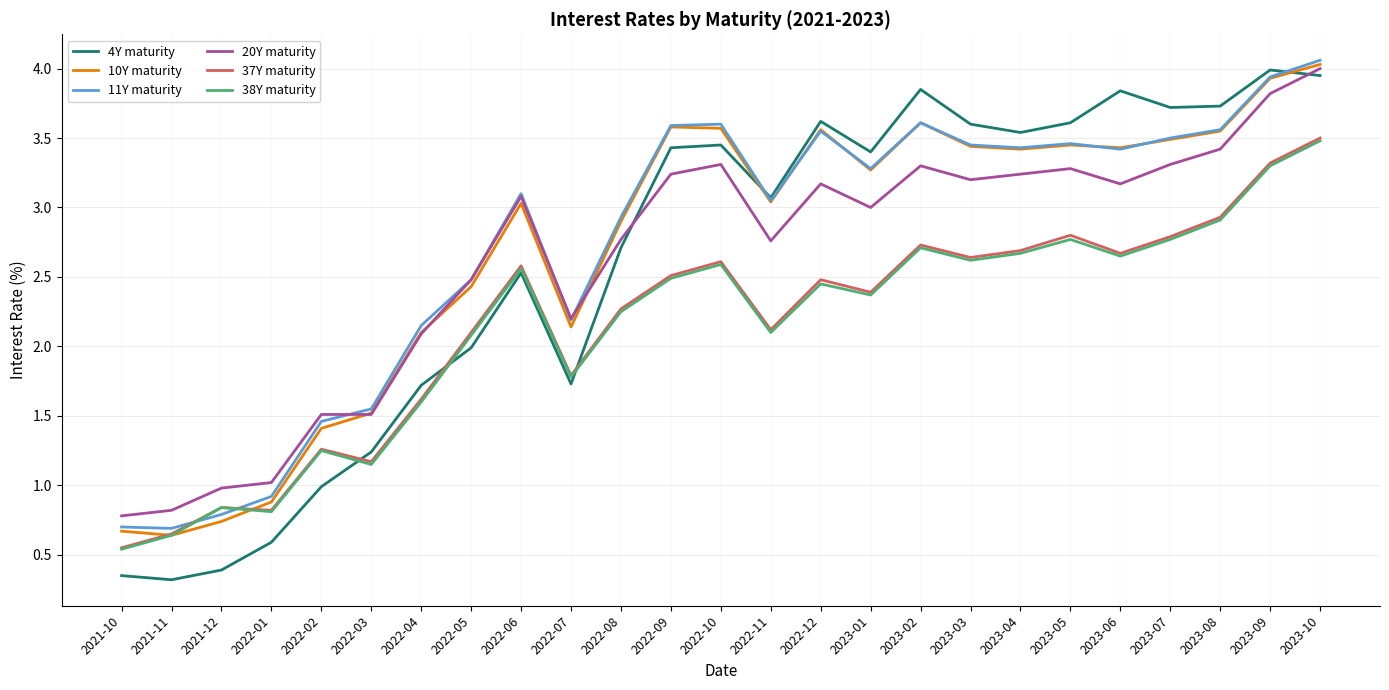

How many intersections are there between 37Y maturity and 4Y maturity?

3